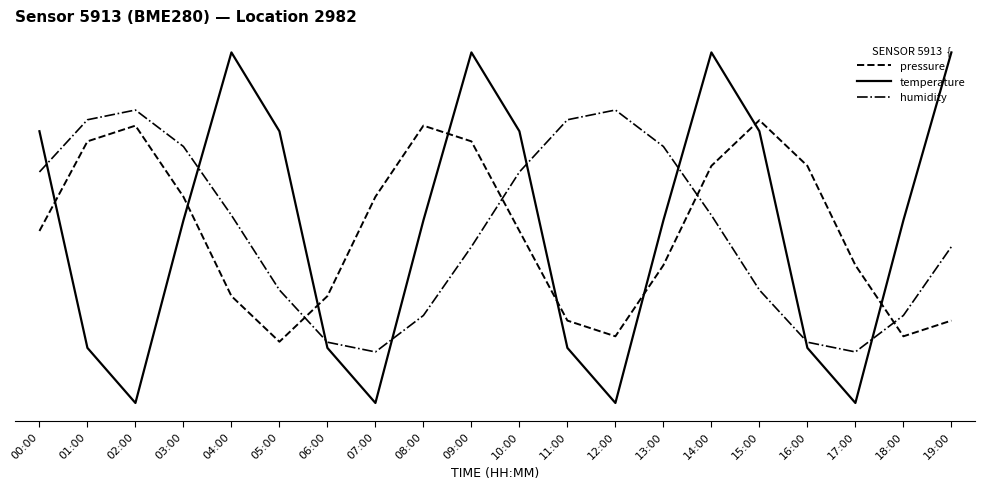

What is the value of the humidity point at the 9th from the left?

-0.1